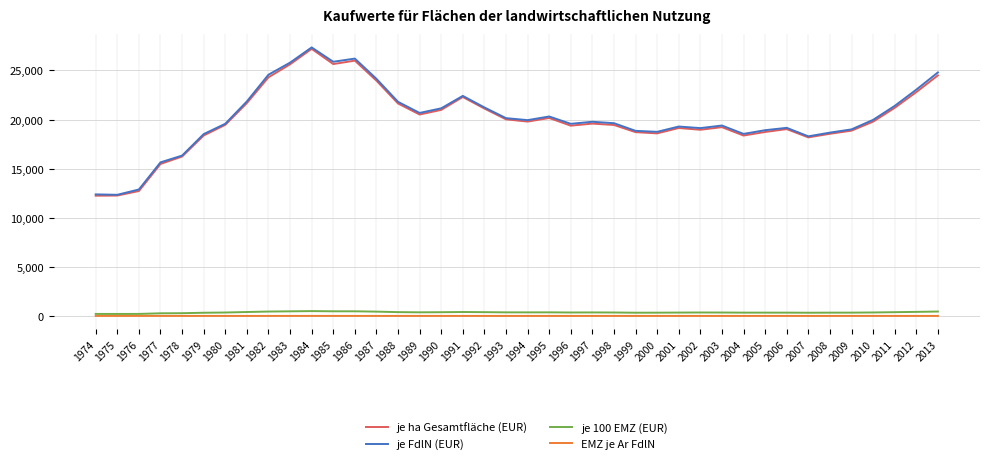

What is the minimum value for je ha Gesamtfläche (EUR)?

12269